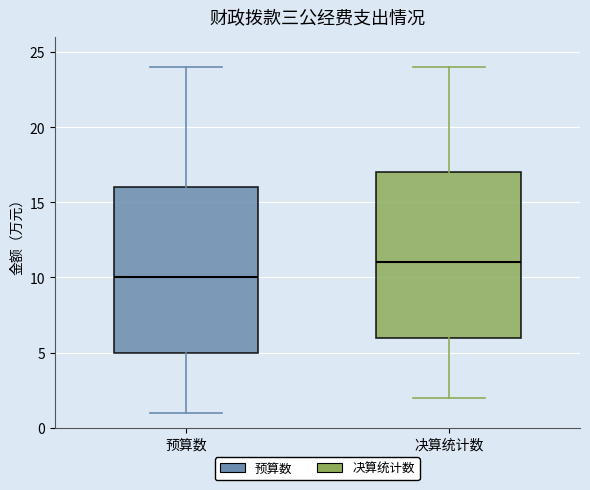

Which box's median line is the highest?

决算统计数